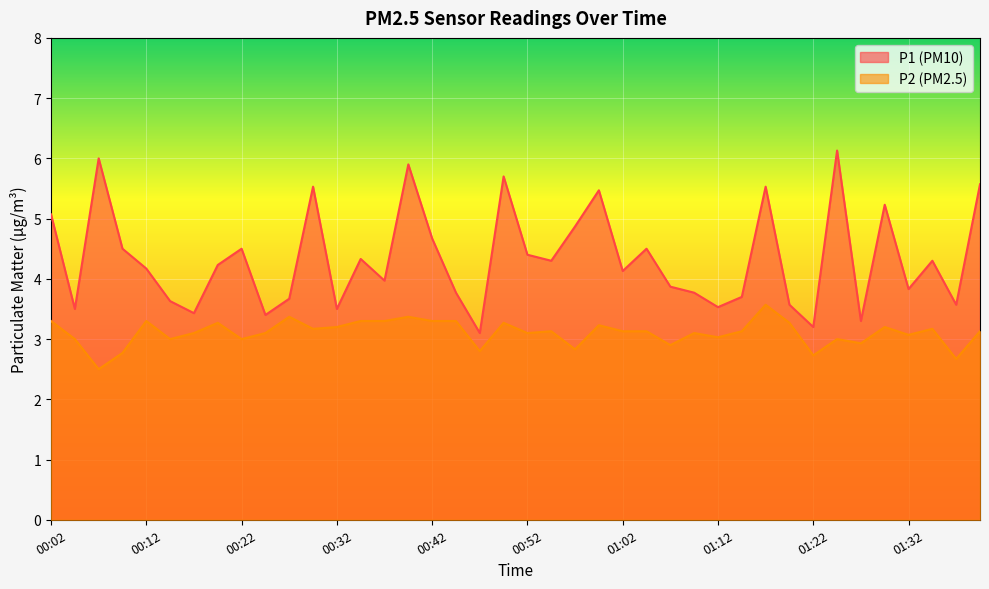

What are all the series names shown in the legend?

P1, P2